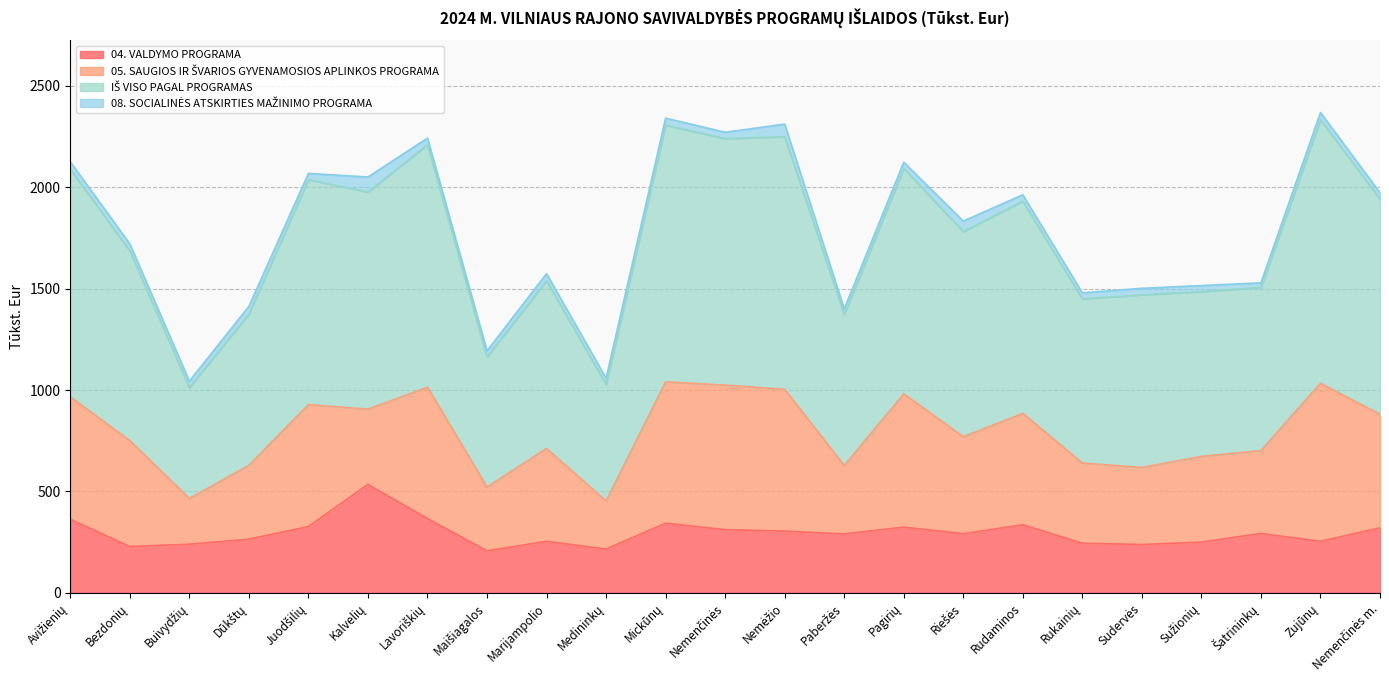

True or false: IŠ VISO PAGAL PROGRAMAS and 04. VALDYMO PROGRAMA cross at least once.

False